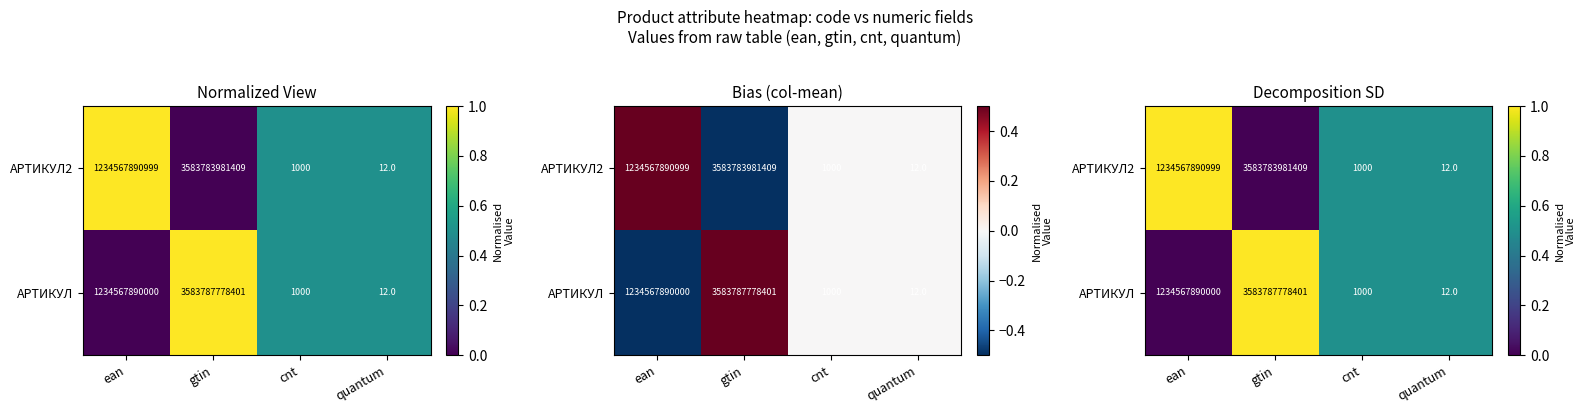

What is the average value of the АРТИКУЛ series?

0.5